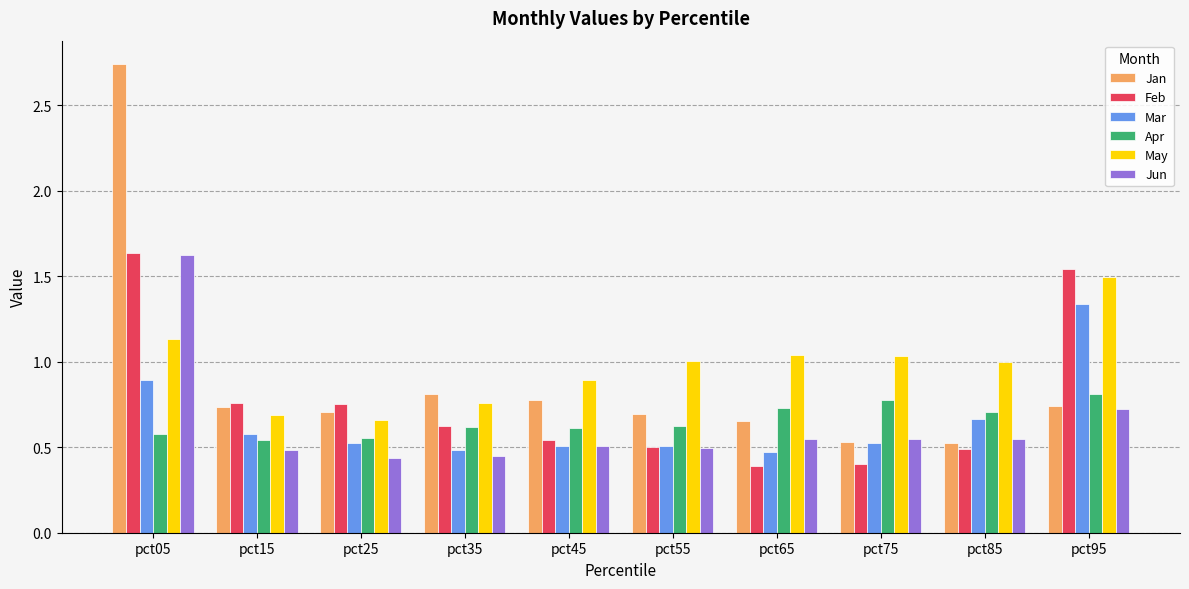

Which category has the highest value in the Feb series?

pct05